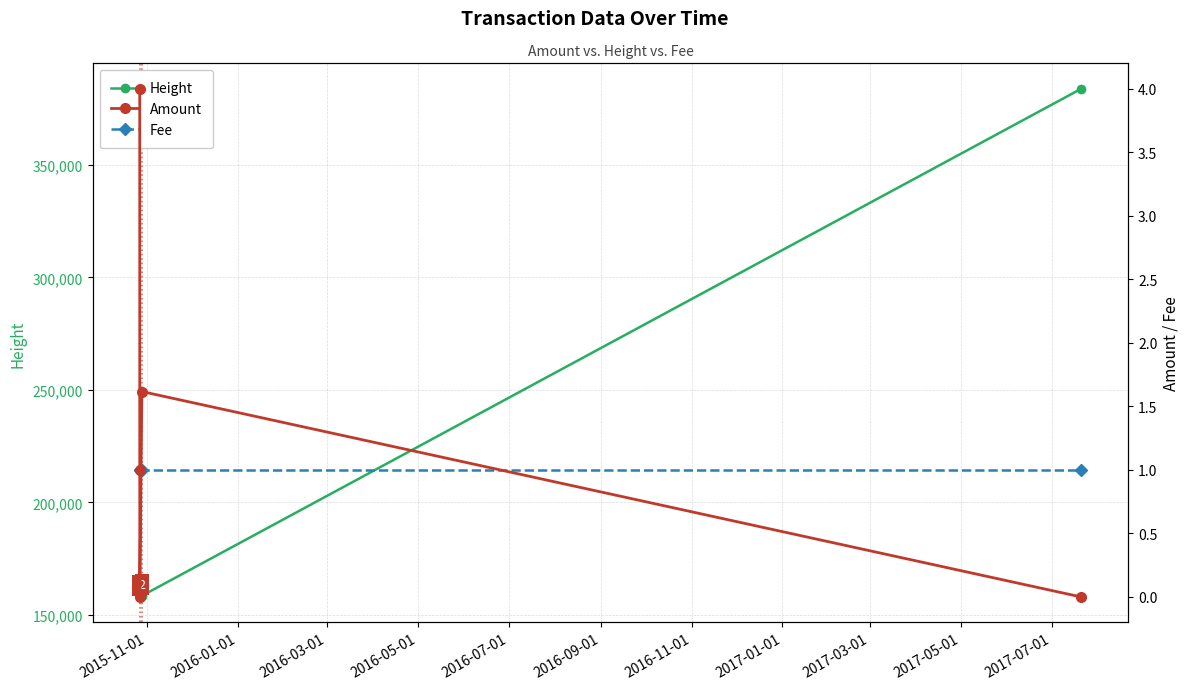

Does the chart have visible grid lines?

Yes